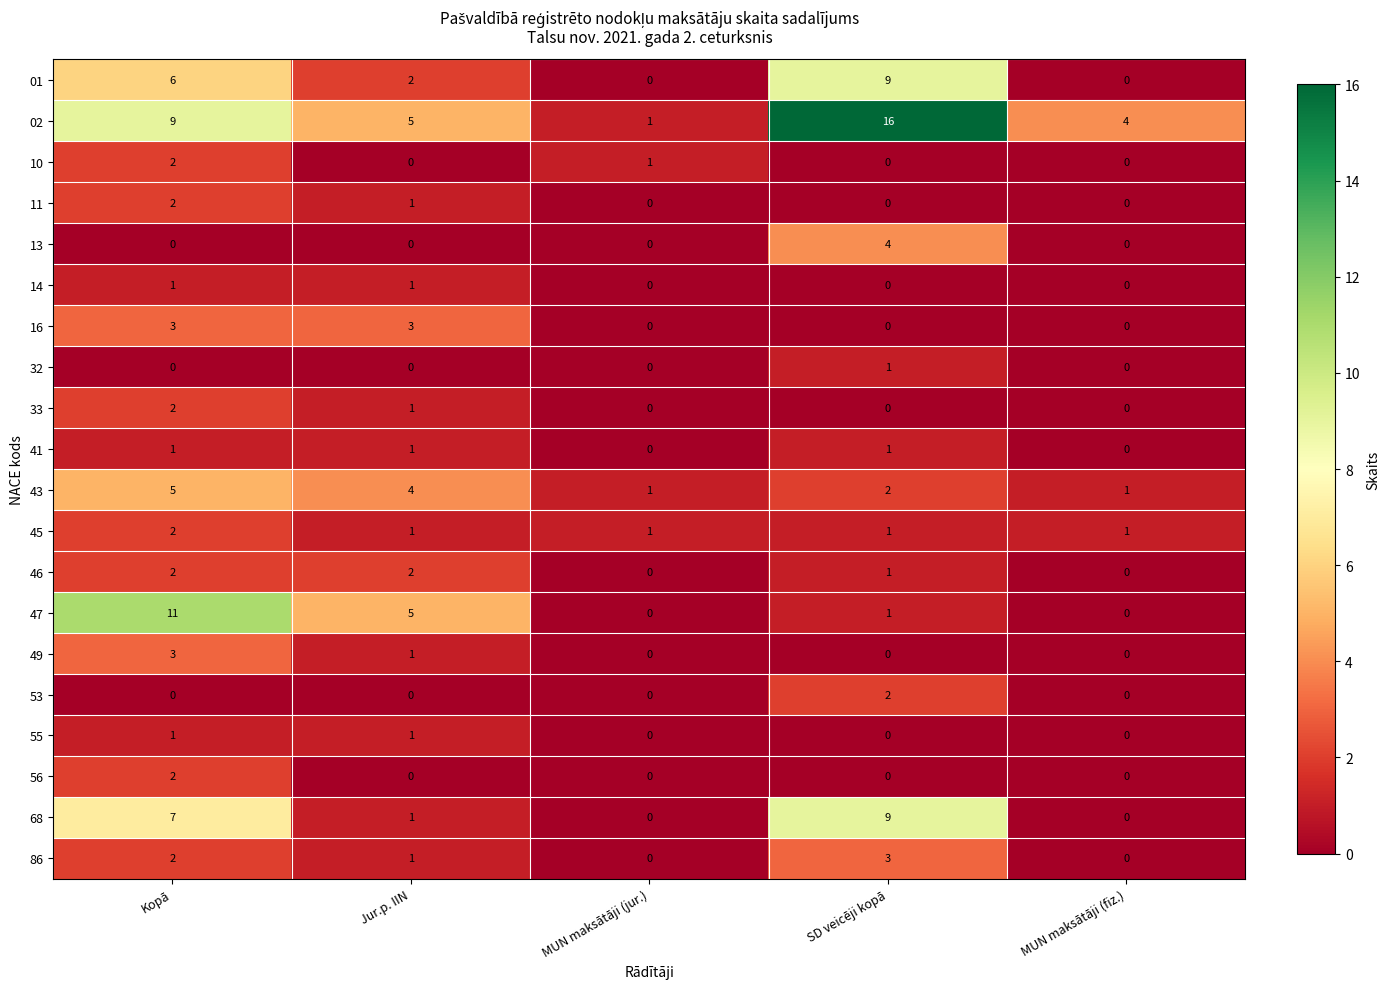

At which category is the sum across all series the highest?

Kopā